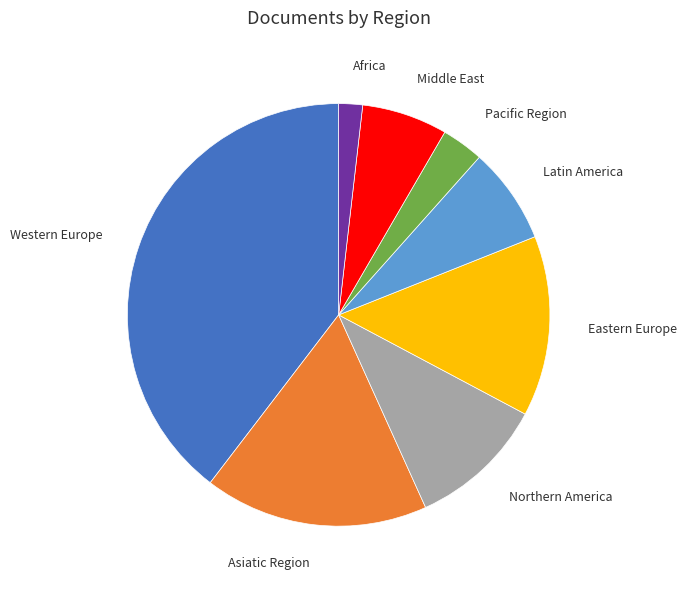

What is the largest slice in the pie chart?

Western Europe